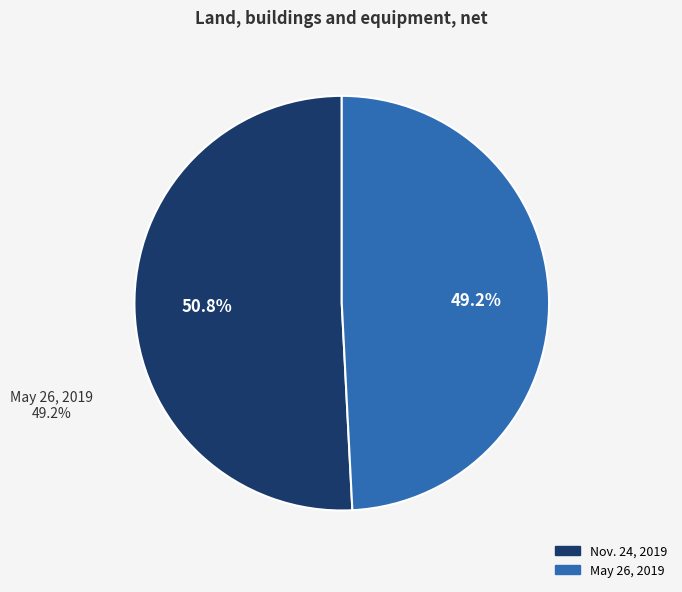

Is there a majority slice in this chart?

Yes